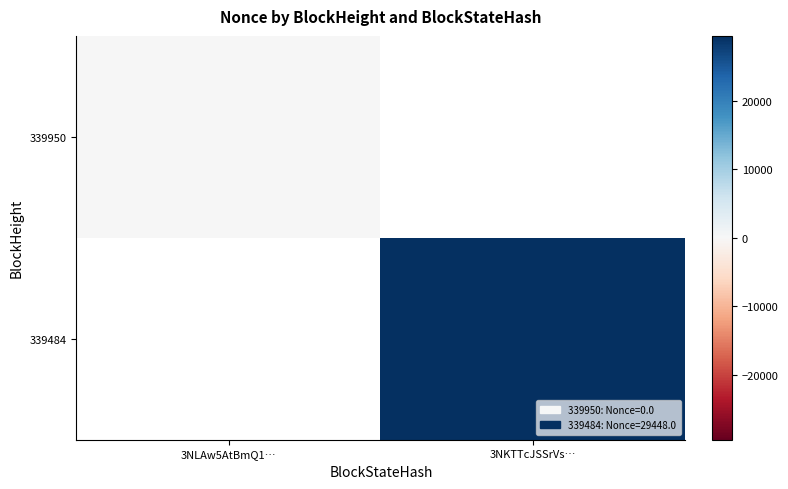

How many positive values does the 339484 series have?

1